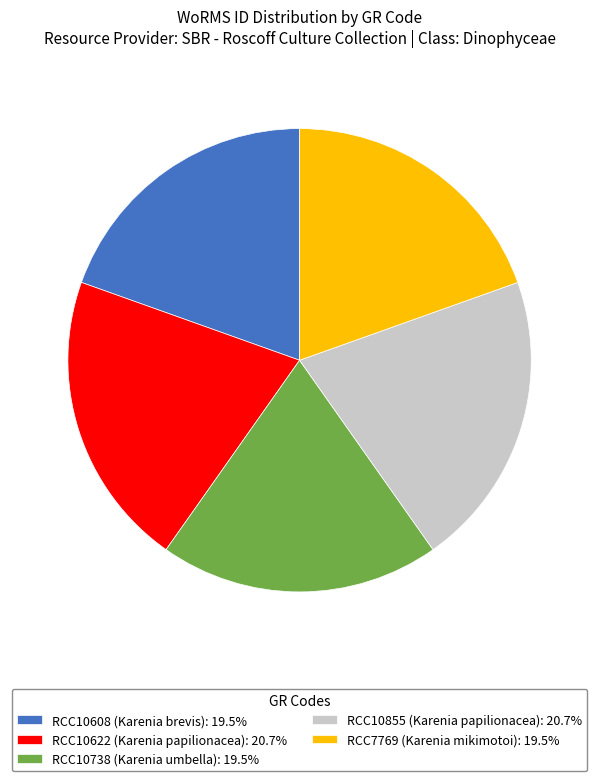

Does RCC10622 account for over 50% of the chart?

No